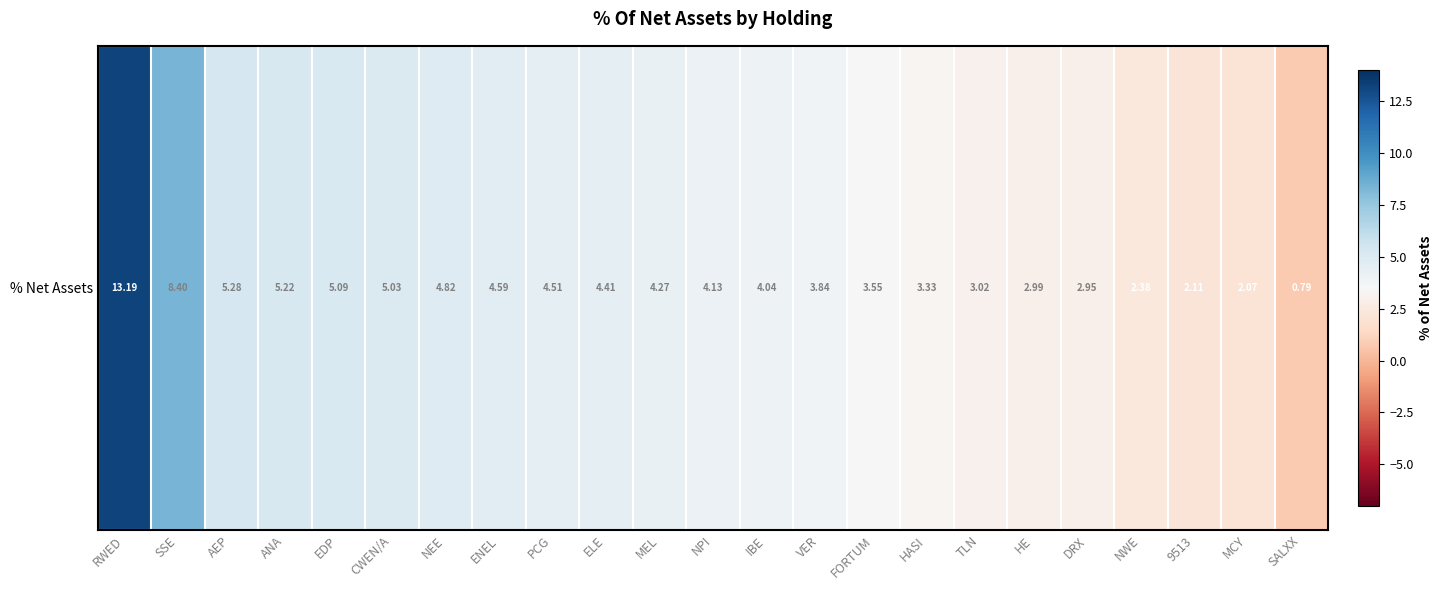

Is it true that the value at IBE is 0.8?

False